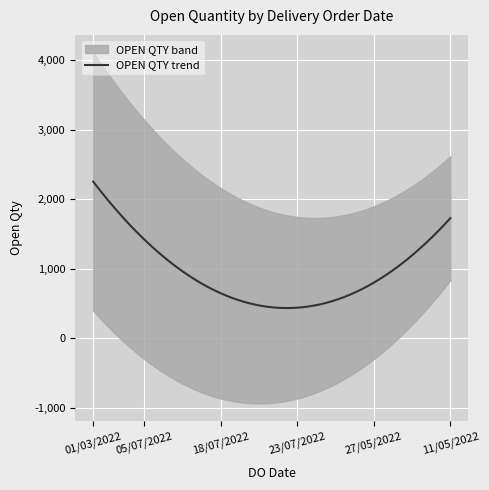

What is the approximate value at 21/07/2022, to the nearest 50?

1700